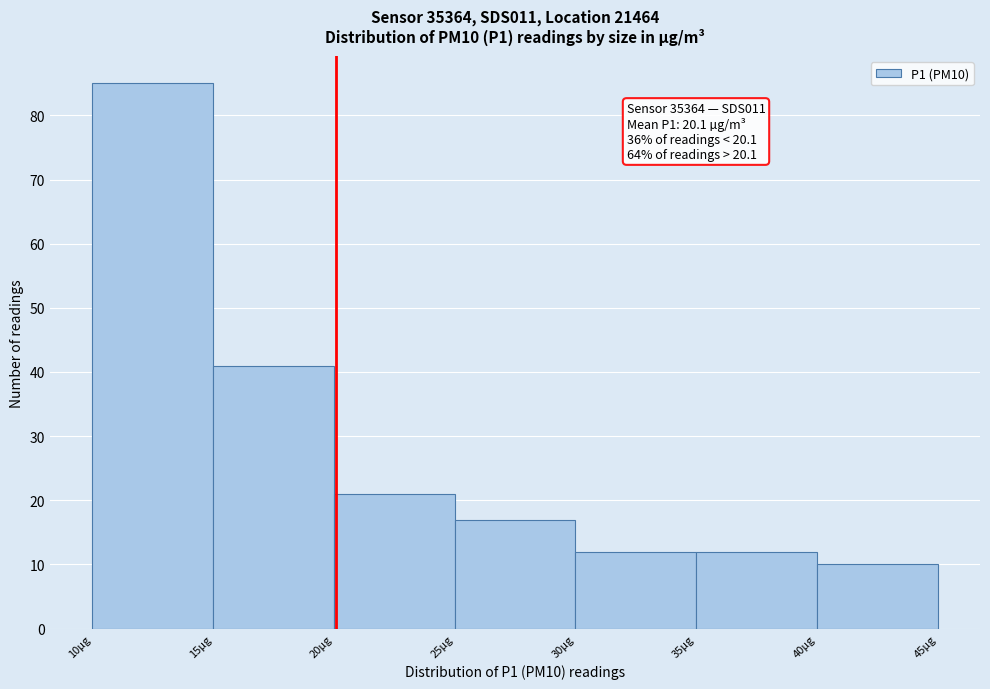

Over which range of the x-axis is the bar tallest?

10 to 15